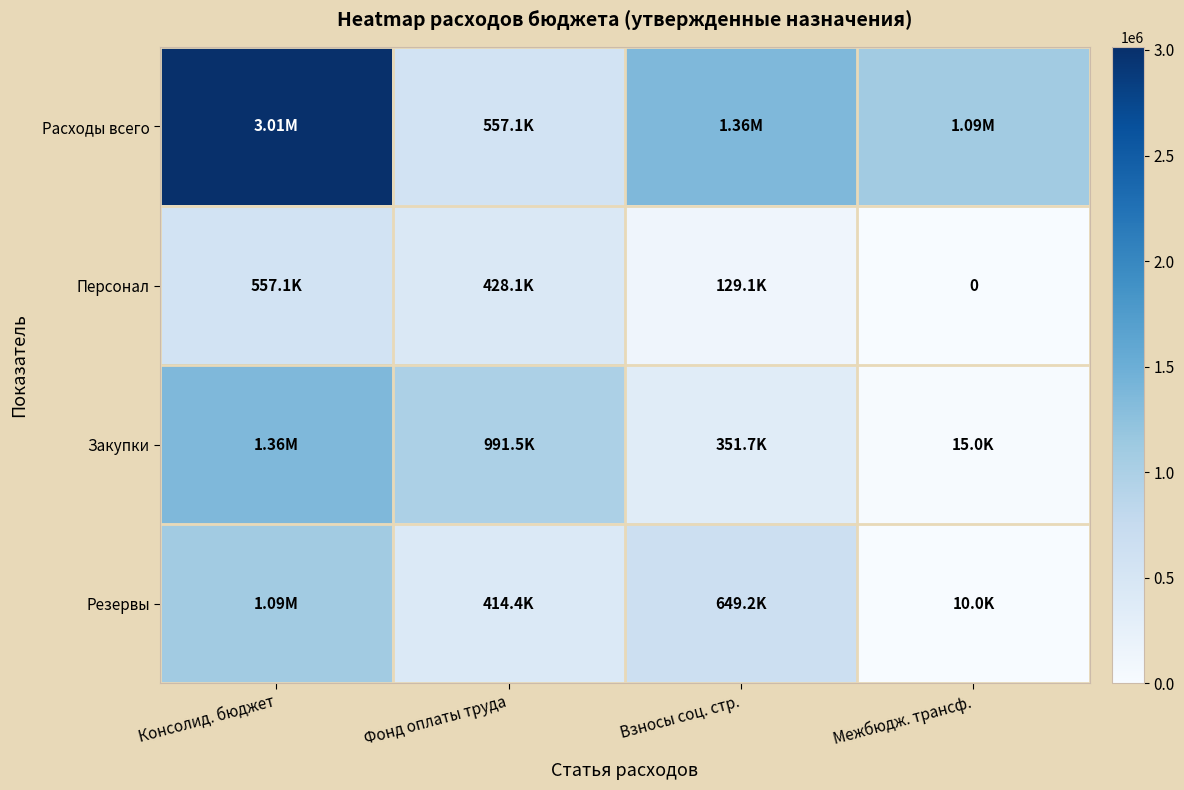

What is the maximum value shown in the chart?

3014849.6